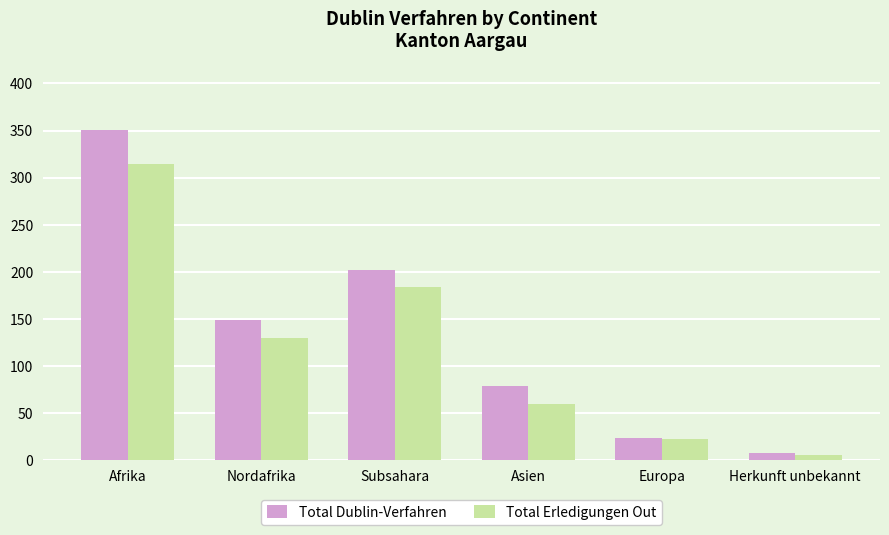

How many bars are there in total?

12